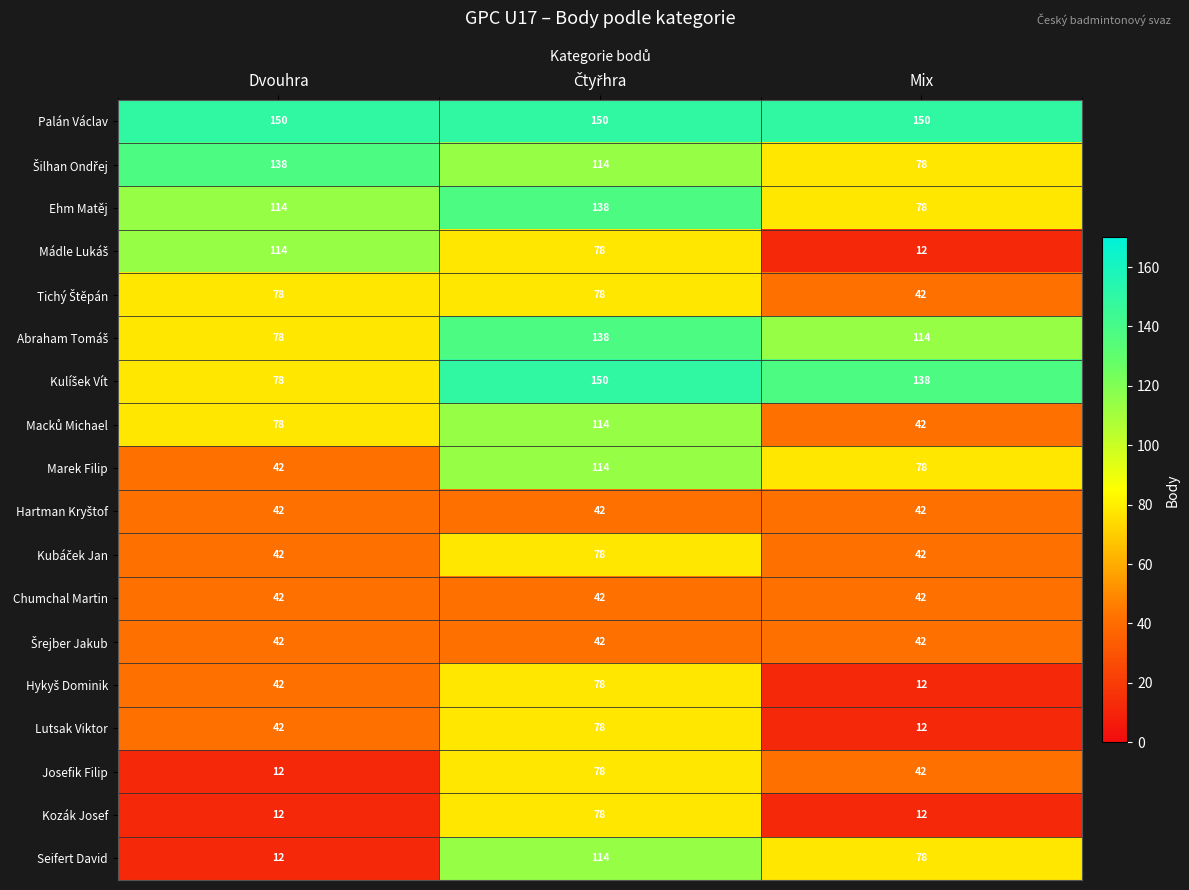

At how many categories does at least one series exceed 31?

3